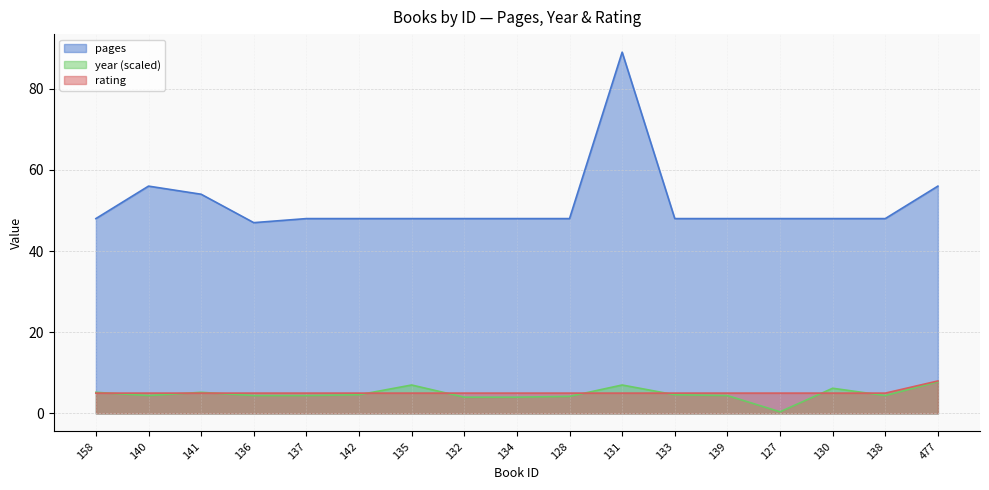

What is the average value of the rating series?

5.2